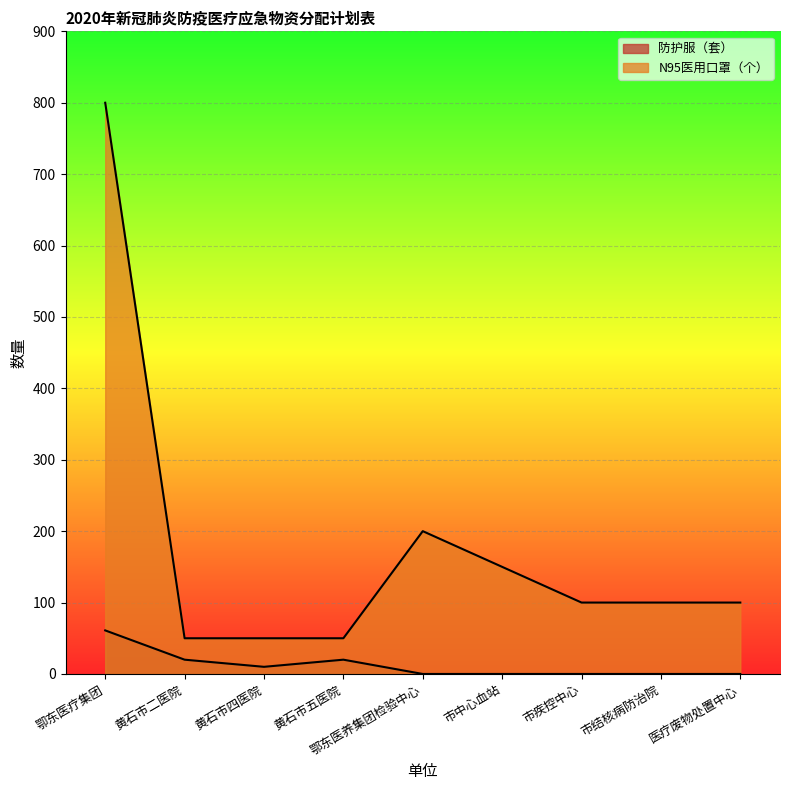

Which category has the lowest value in the 防护服（套） series?

鄂东医养集团检验中心